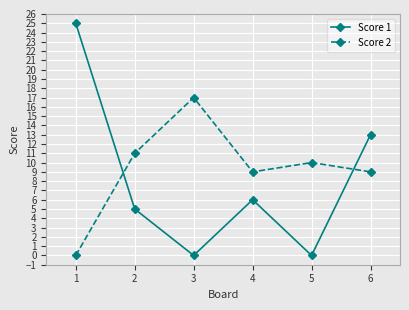

In Score 2, how many points are higher than both neighbors (excluding endpoints)?

2